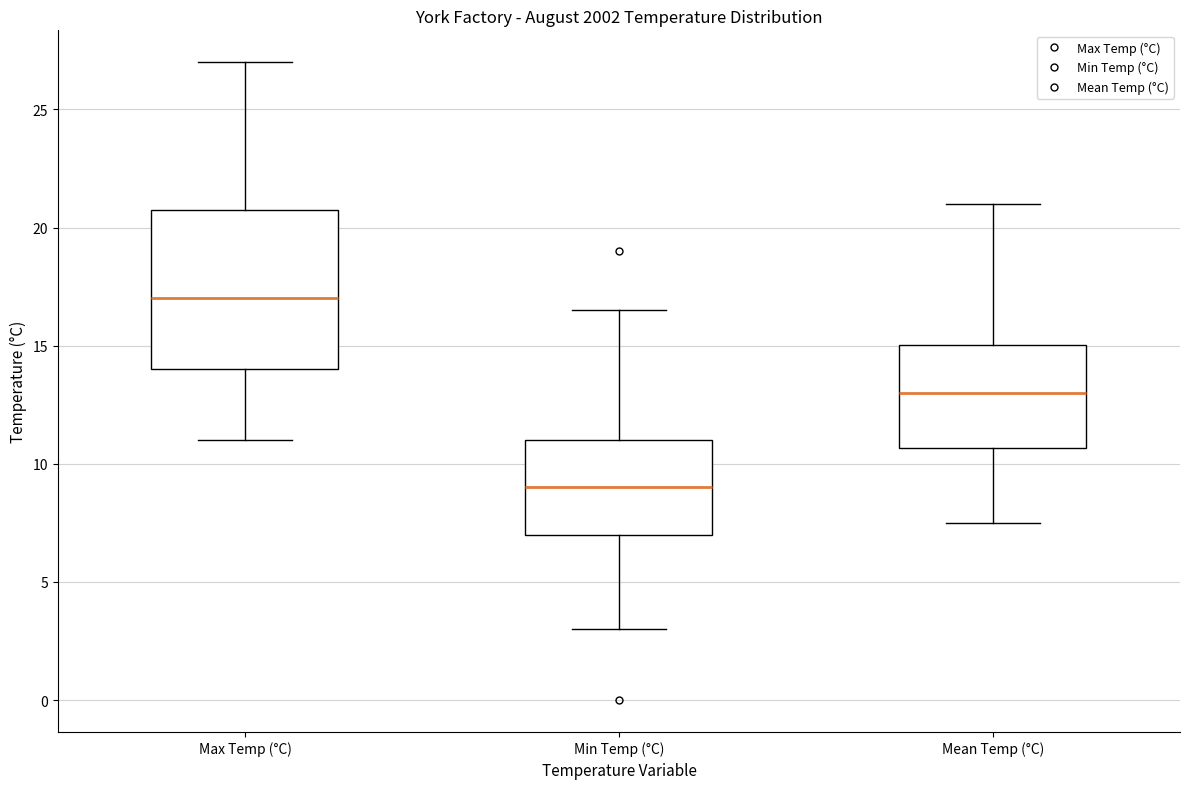

Comparing the boxes themselves (not the whiskers), which one is the tallest?

Max Temp (°C)